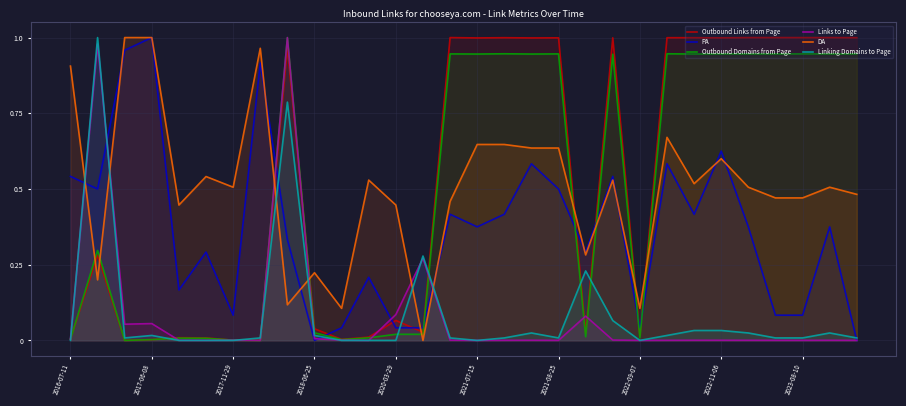

Is the value of Links to Page at 2017-06-08 greater than the value of Outbound Links from Page at 2022-11-06?

No